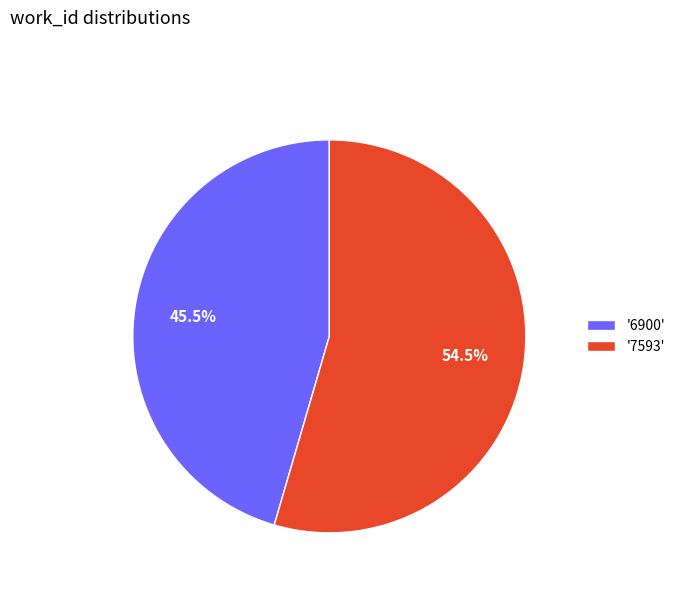

Between '7593' and '6900', which is larger?

'7593'